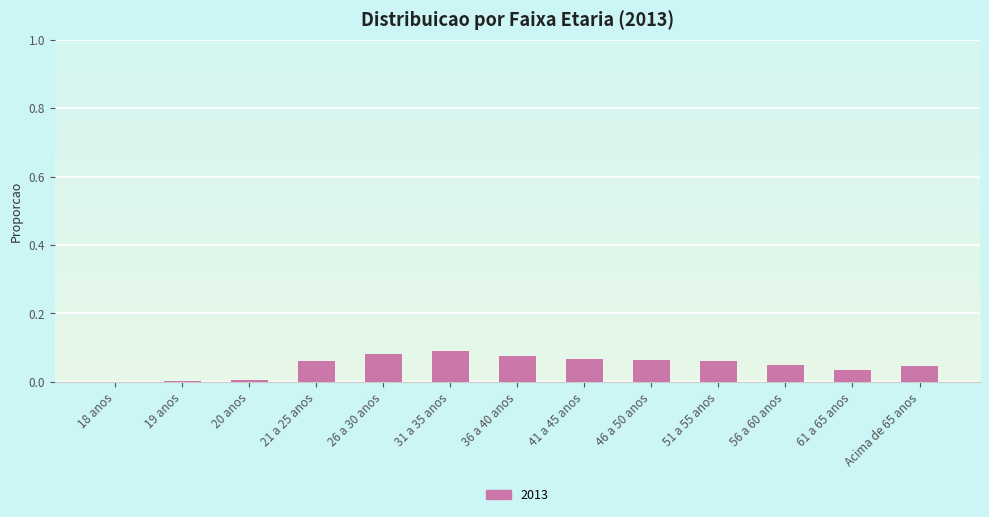

What is the sum of all values?

0.6